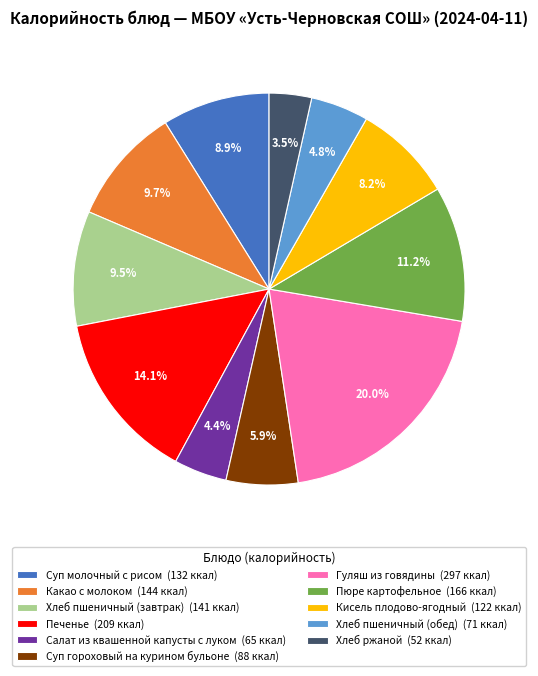

Is there a majority slice in this chart?

No